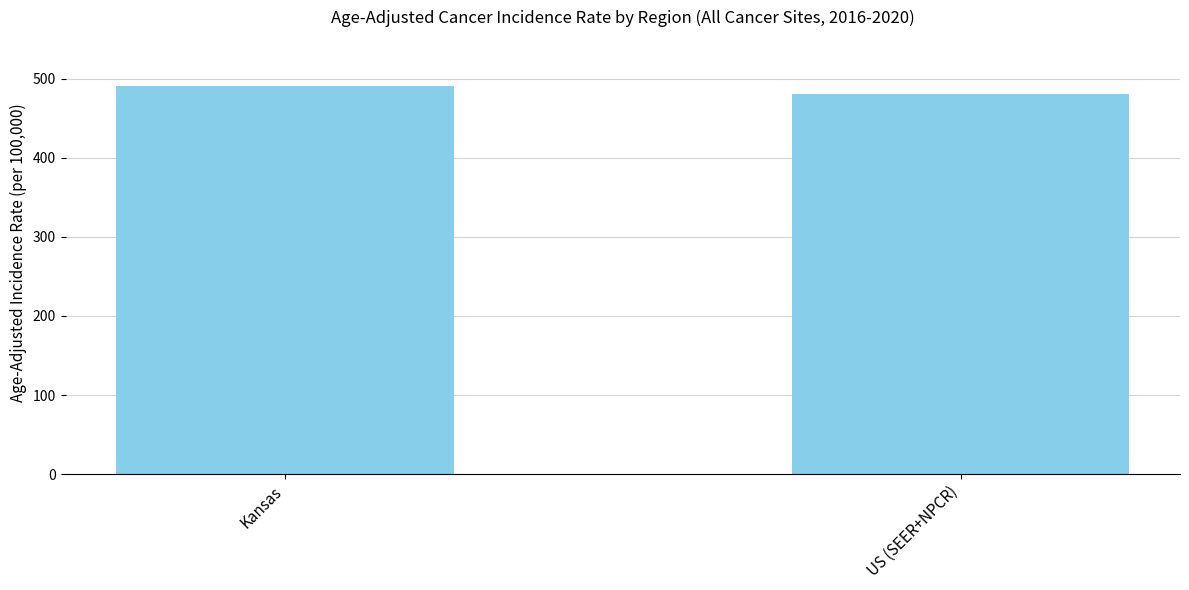

Are the bars grouped side by side (vs. stacked)?

No